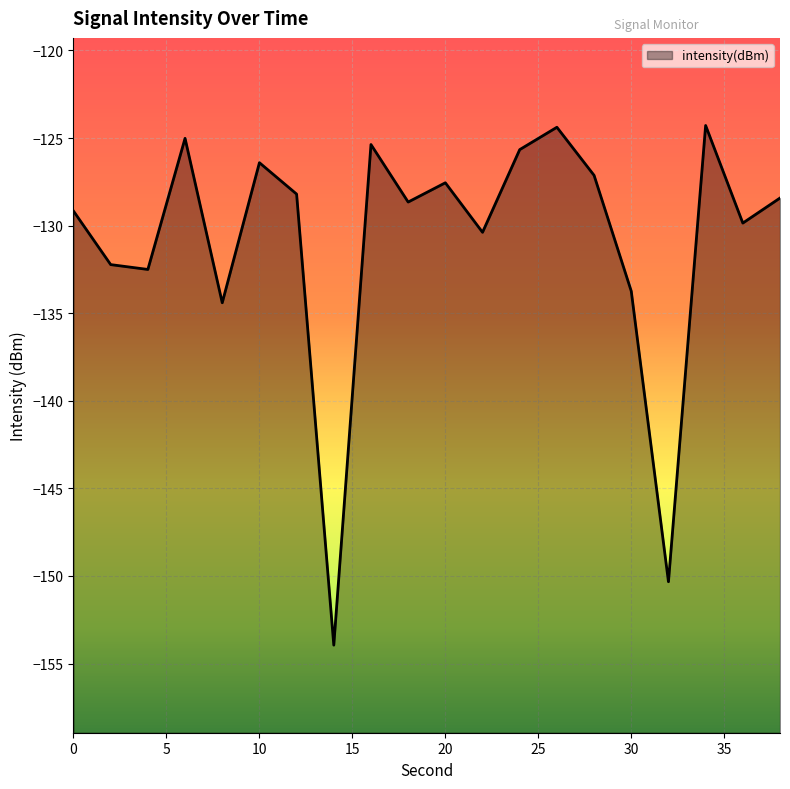

Where is the first local maximum?

6